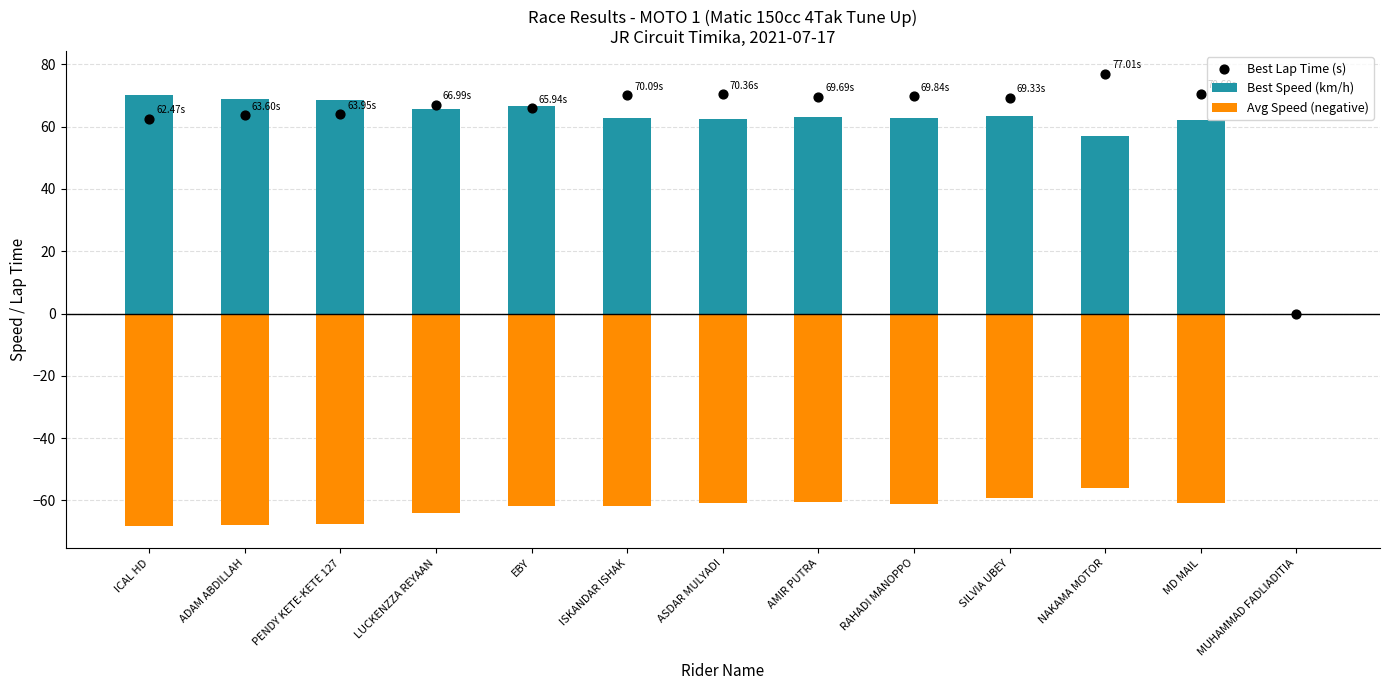

Is the value of Avg Speed (negative) at SILVIA UBEY greater than the value of Best Speed (km/h) at NAKAMA MOTOR?

No